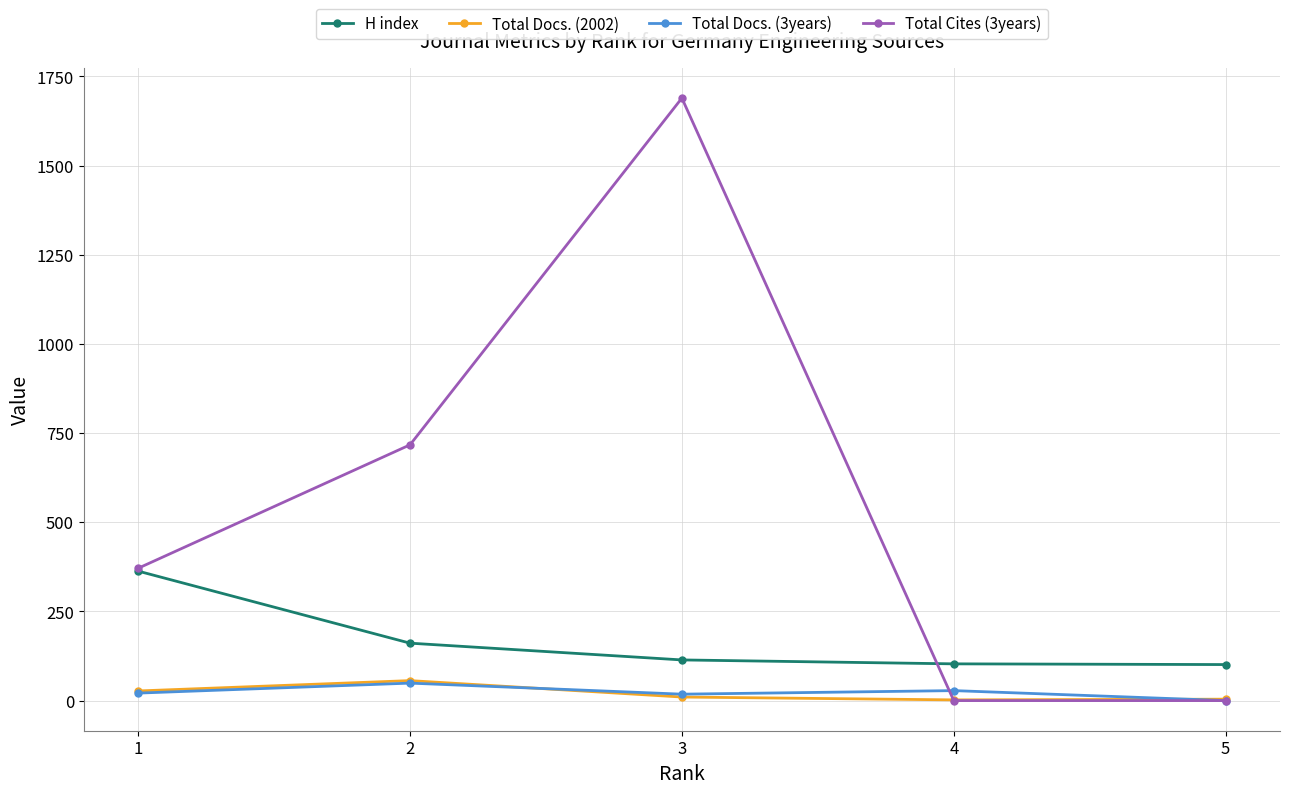

Which series ends up on top after the final intersection of Total Cites (3years) and H index?

H index